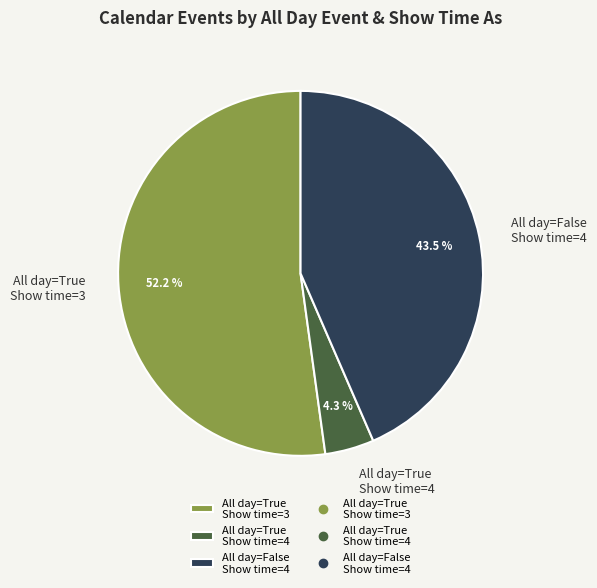

Approximately how many times larger is the value at All day=True Show time=3 compared to All day=False Show time=4?

1.2